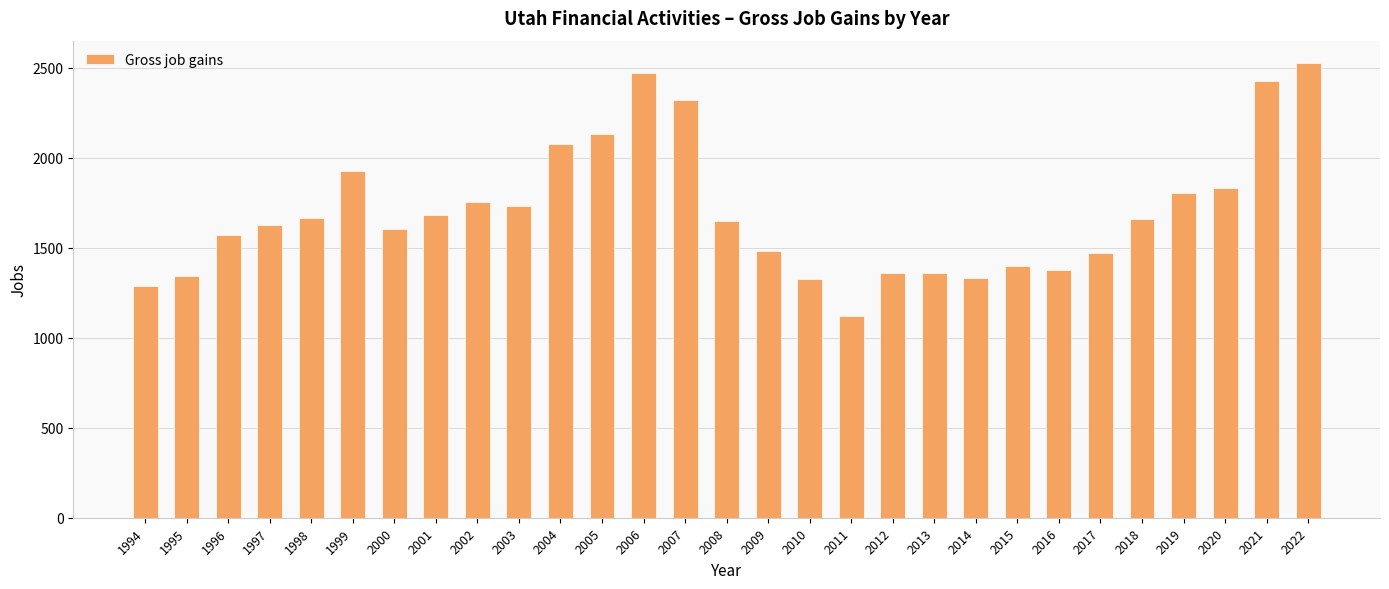

What is the value of the 23rd bar from the left?

1377